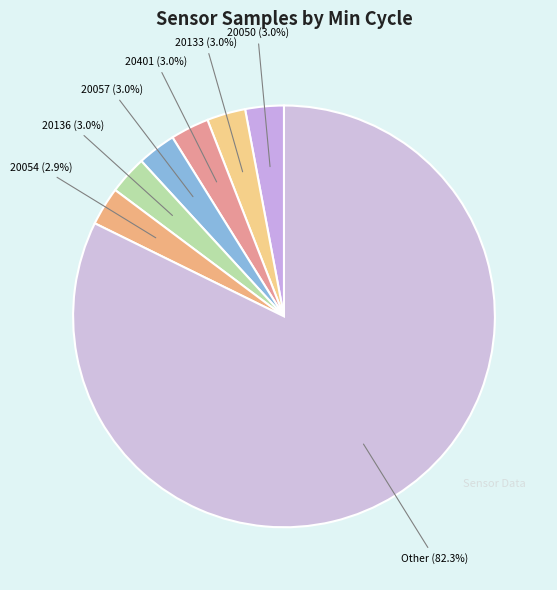

Does Other account for over 50% of the chart?

Yes